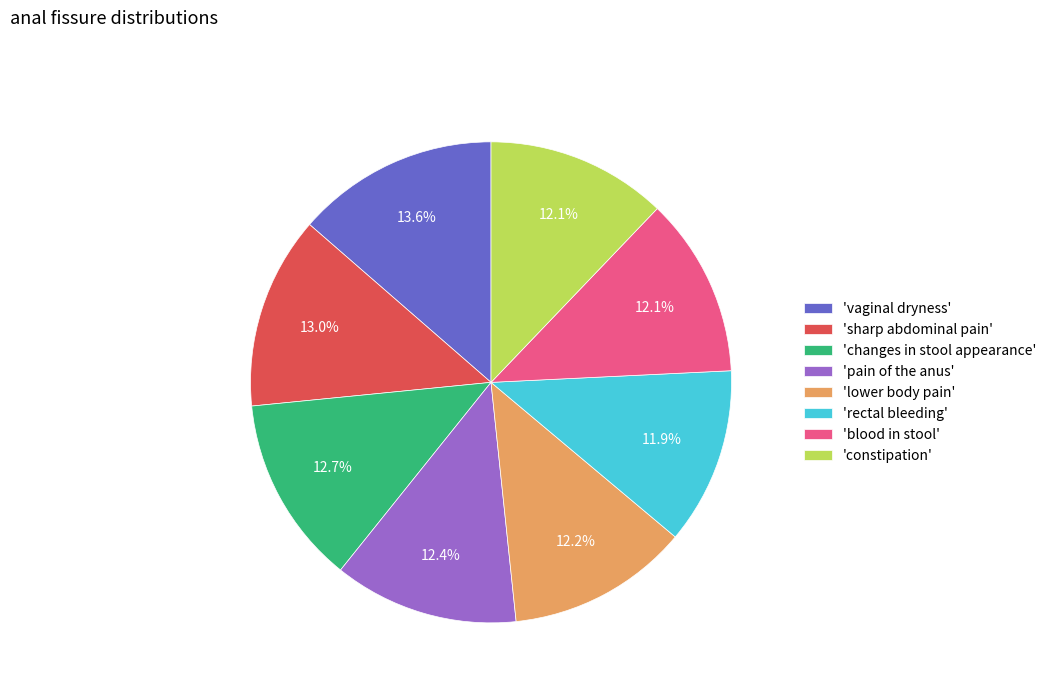

What is the largest slice in the pie chart?

'vaginal dryness'